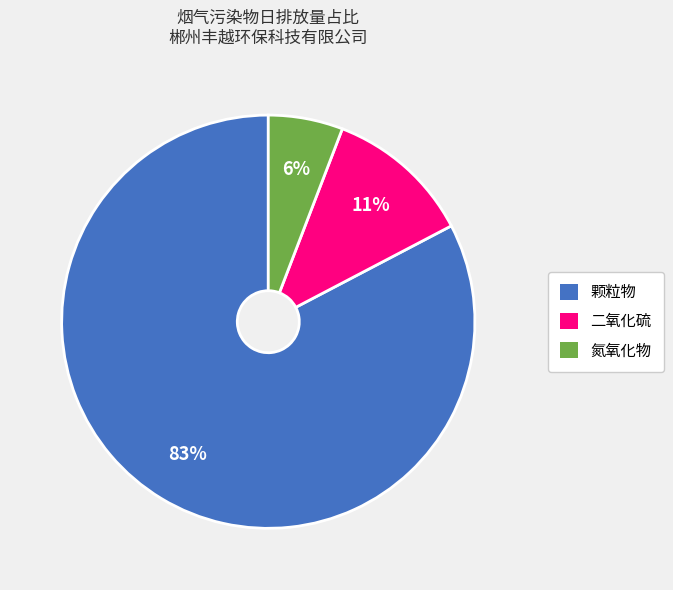

To the nearest percent, what is the combined percentage of 氮氧化物 and 颗粒物?

89%